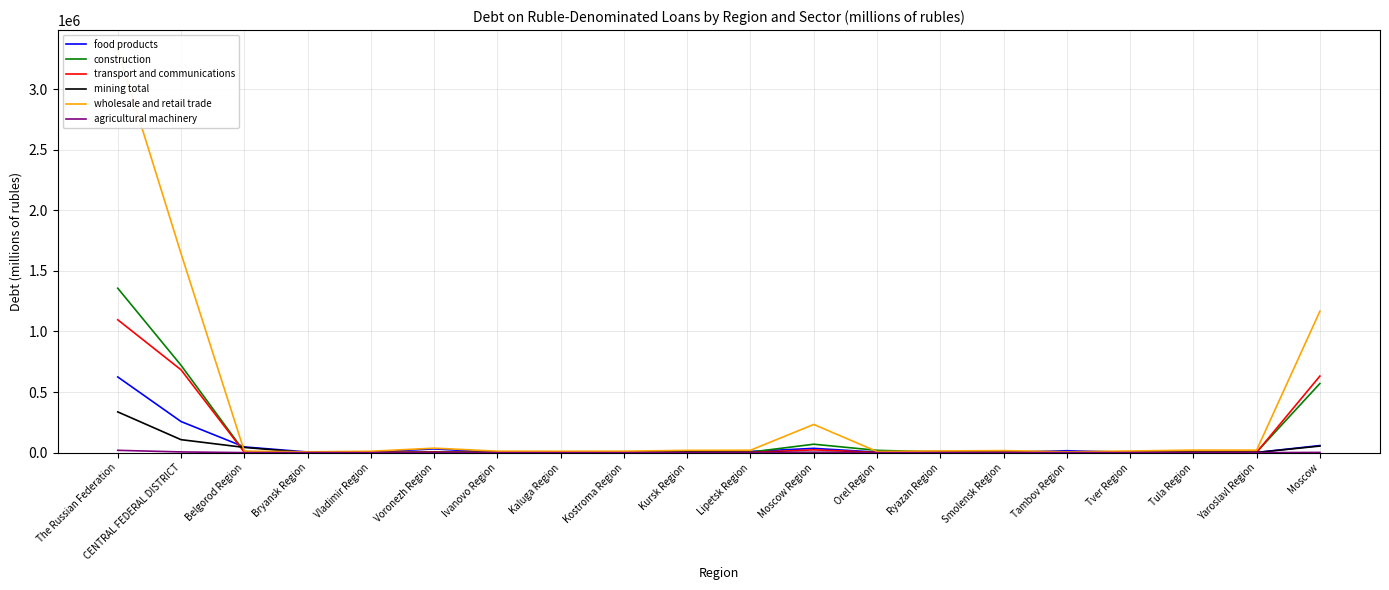

What is the value of the transport and communications point at the 13th from the left?

2157